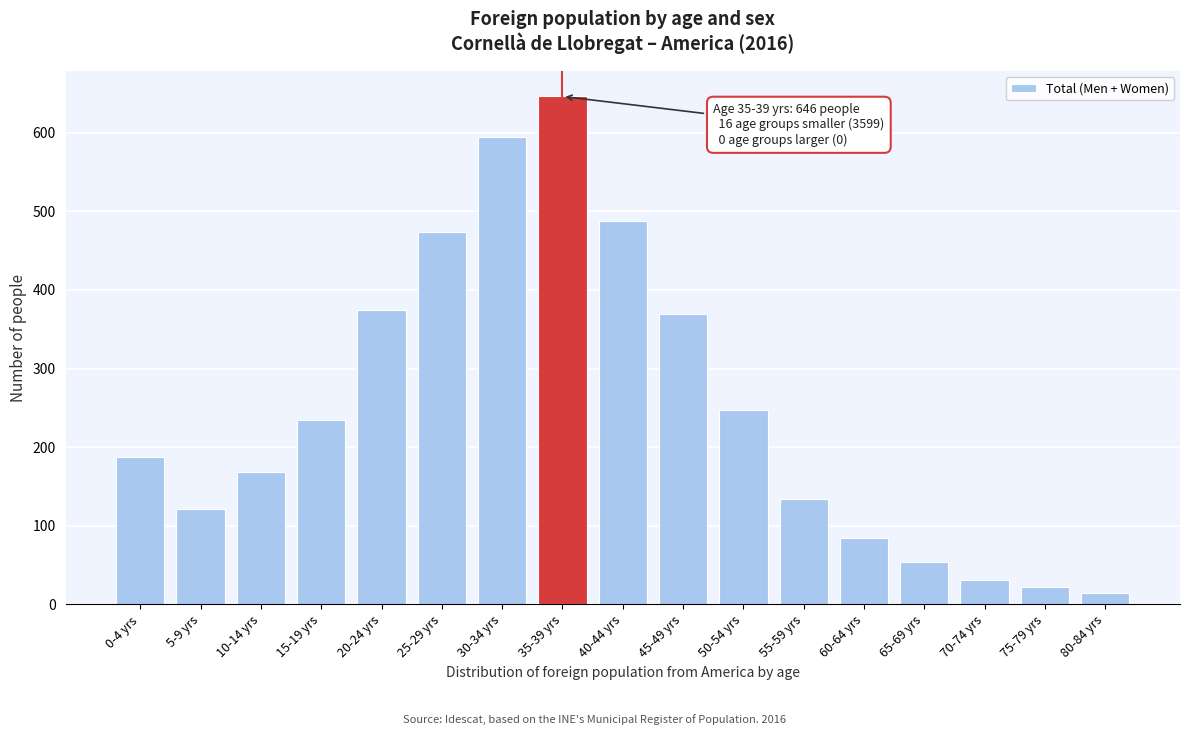

Reading right to left, list all the values displayed in this chart.

14	22	31	54	85	134	247	369	487	646	595	474	375	234	169	122	187